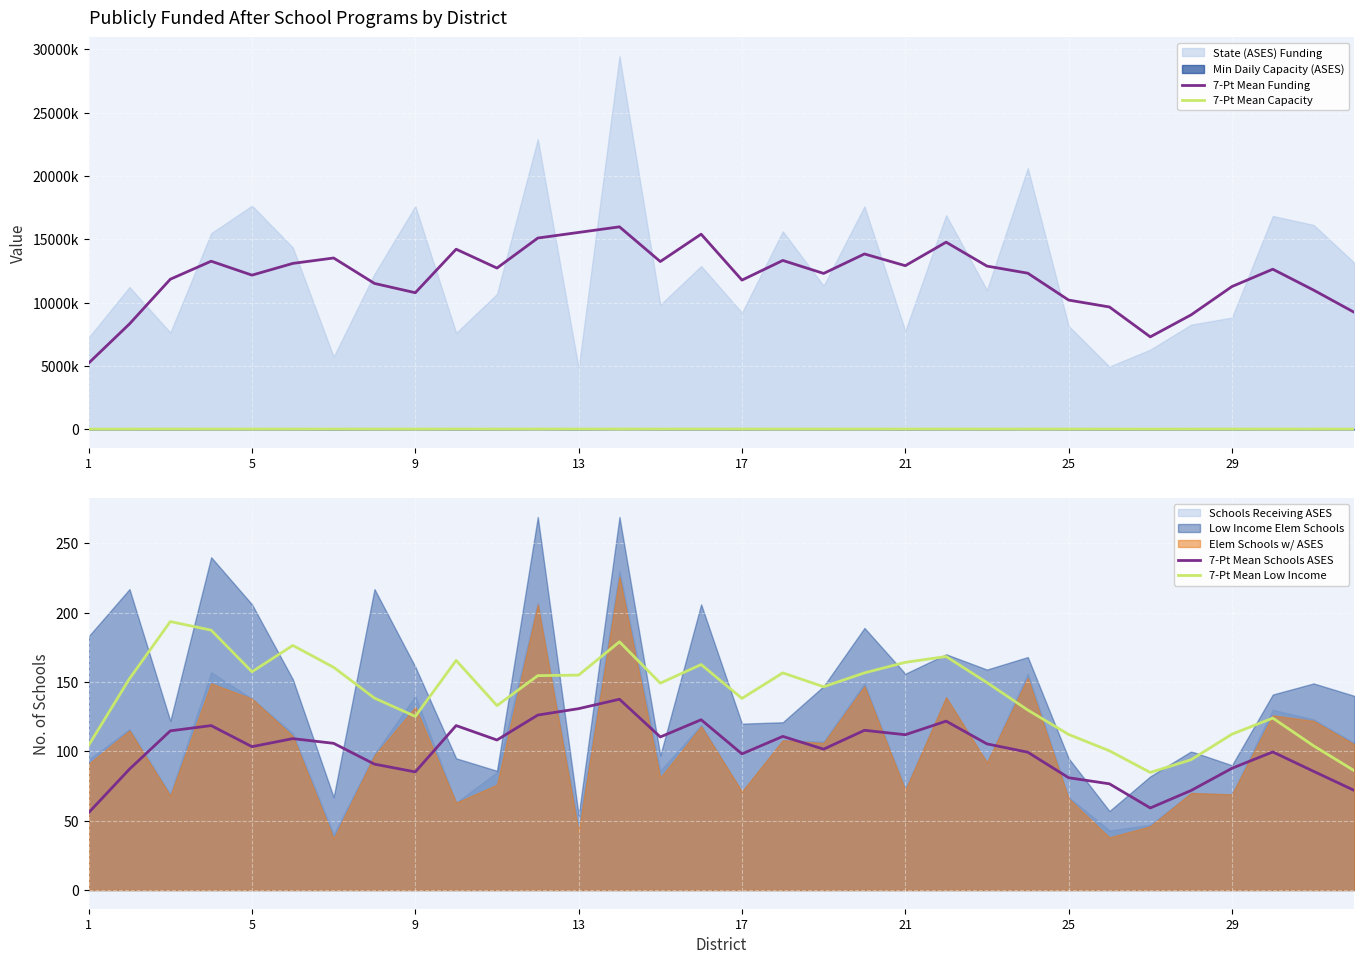

True or false: 7-Pt Mean Capacity and 7-Pt Mean Schools ASES intersect in this chart.

False